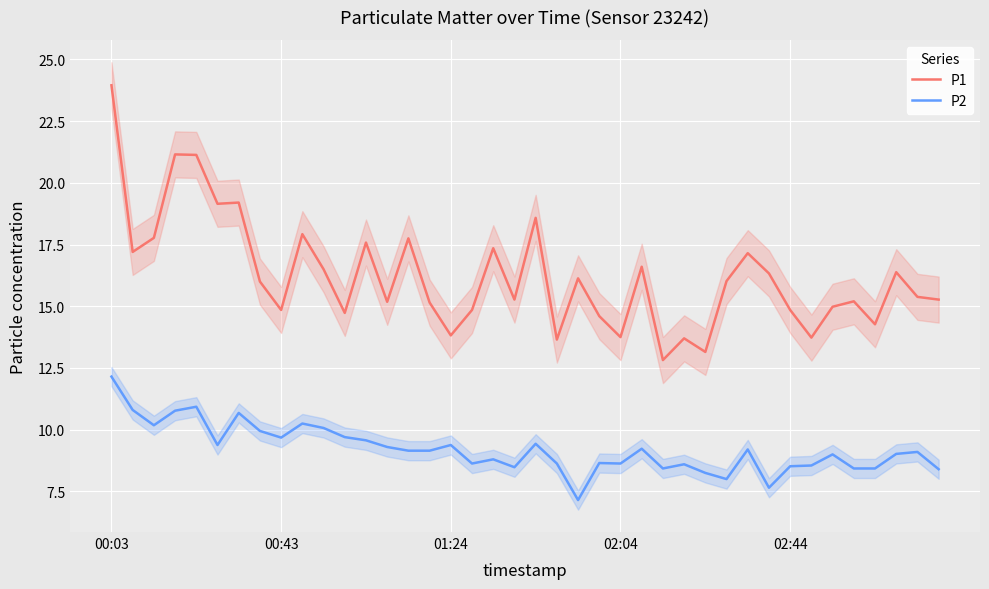

Is it true that P1 equals 15.2 at 15?

True